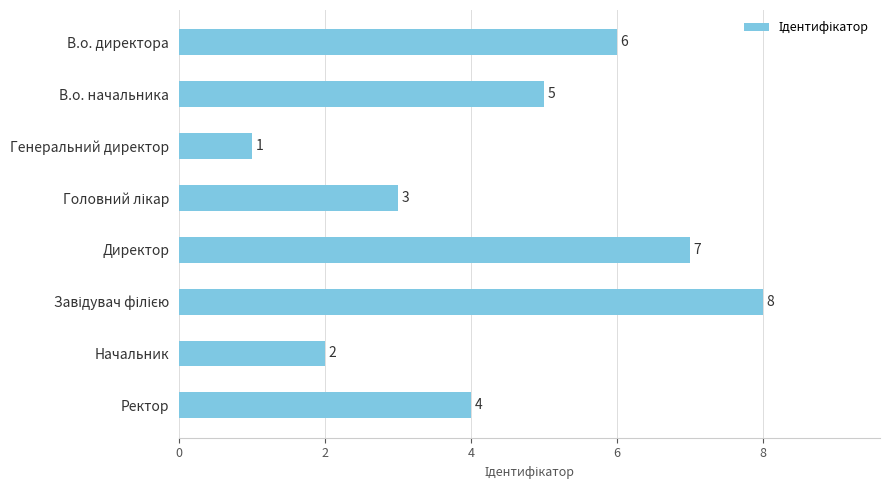

Is it true that the value at Ректор is 2?

False